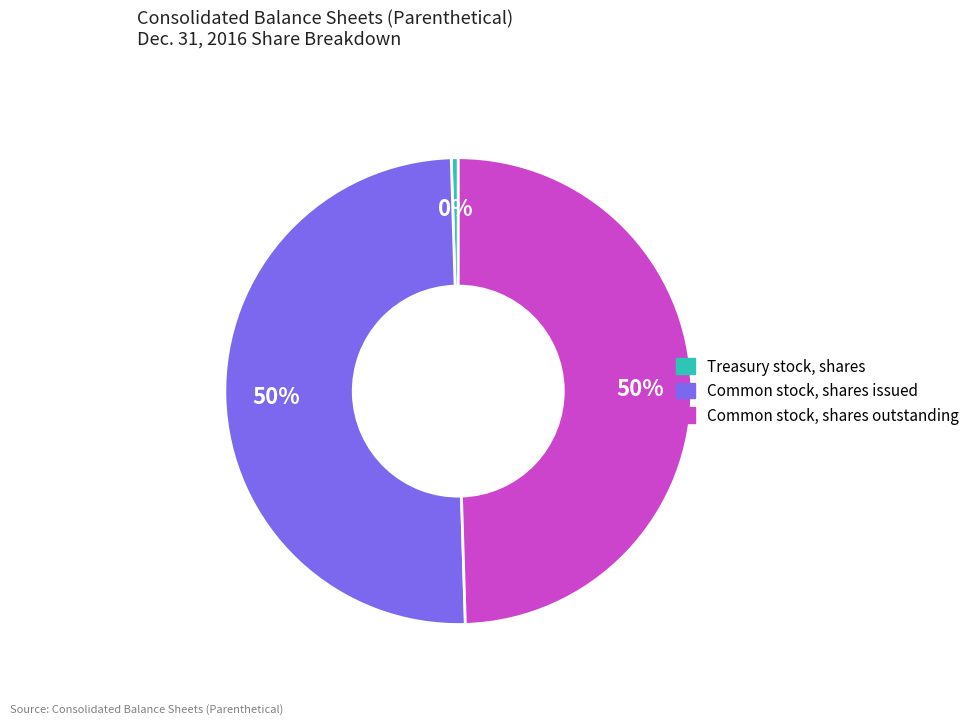

What is the ratio of the value at Common stock, shares issued to the value at Common stock, shares outstanding?

1.0